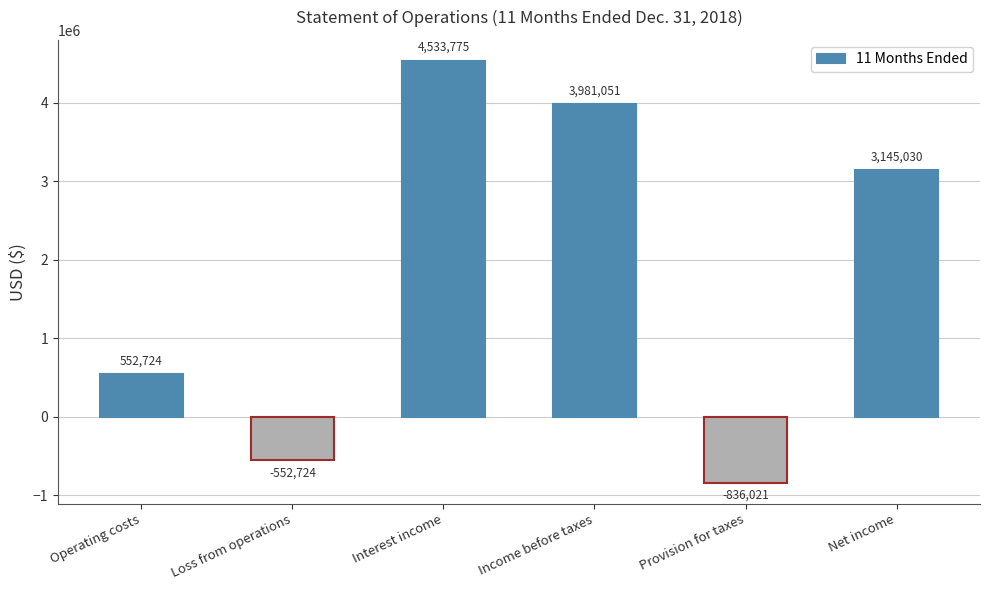

What is the difference between the second highest and minimum values?

4817072